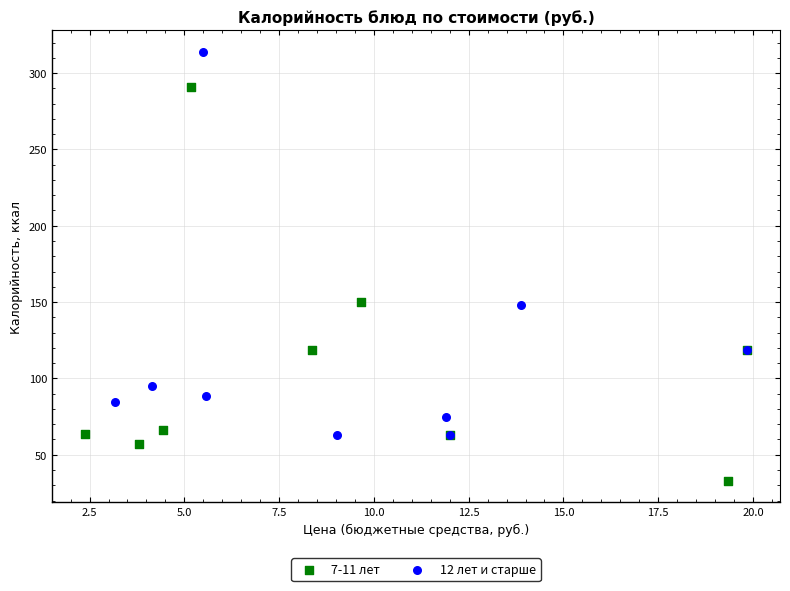

Which series contains the lowest Y value?

7-11 лет